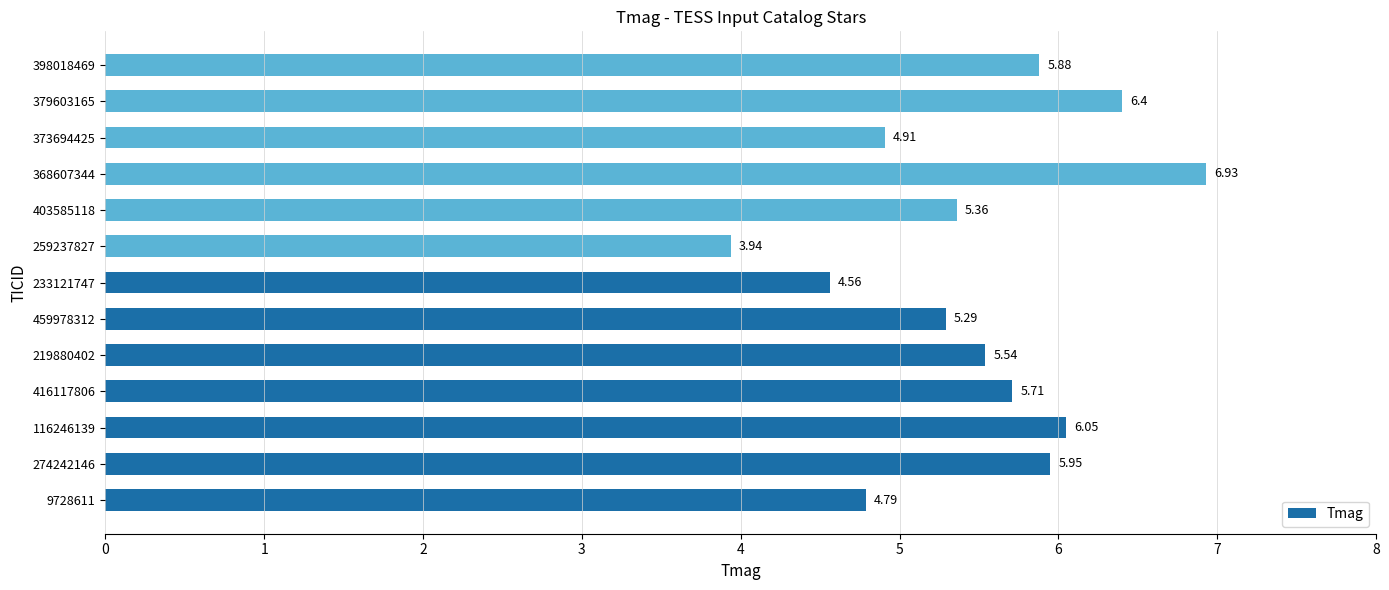

Between 373694425 and 403585118, which is larger?

403585118